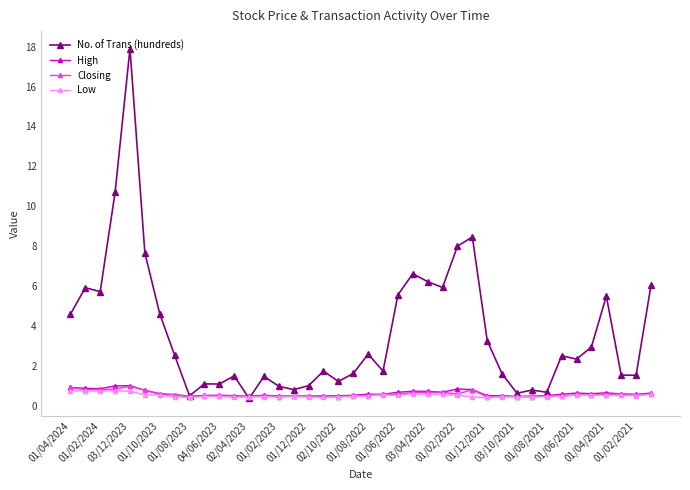

Rank the series by their maximum value, from lowest to highest.

Low, Closing, High, No. of Trans (hundreds)